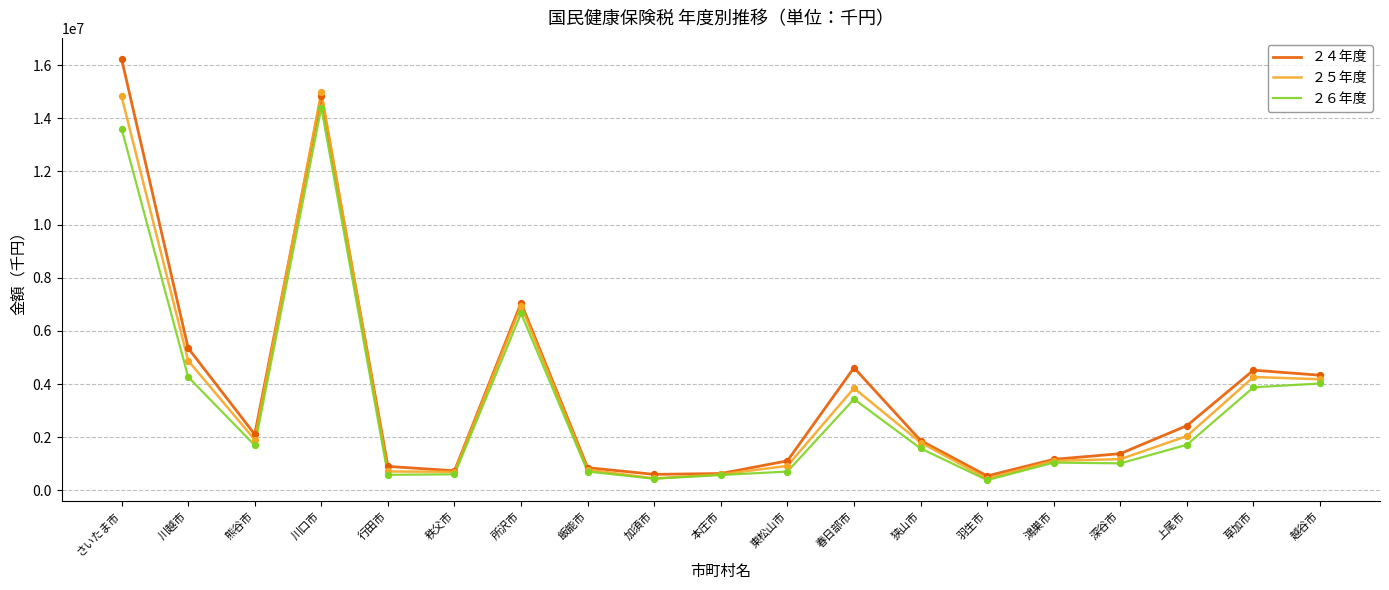

What are all the series names shown in the legend?

２４年度, ２５年度, ２６年度